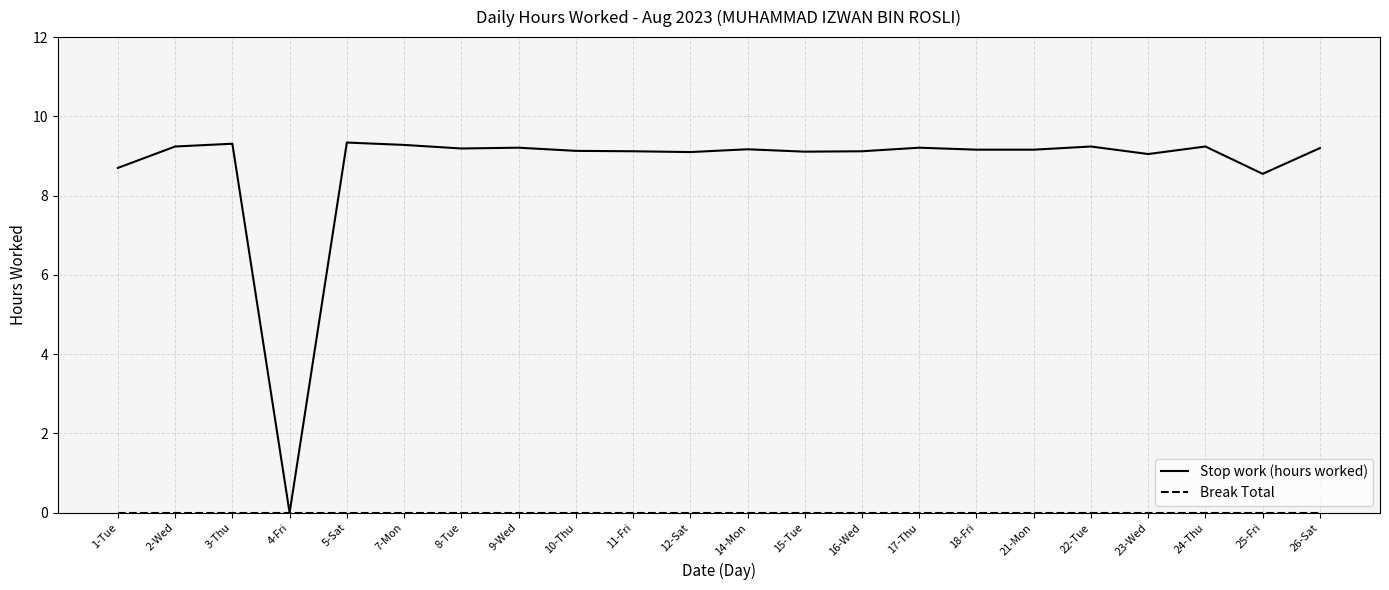

What position from the left is 7-Mon?

6